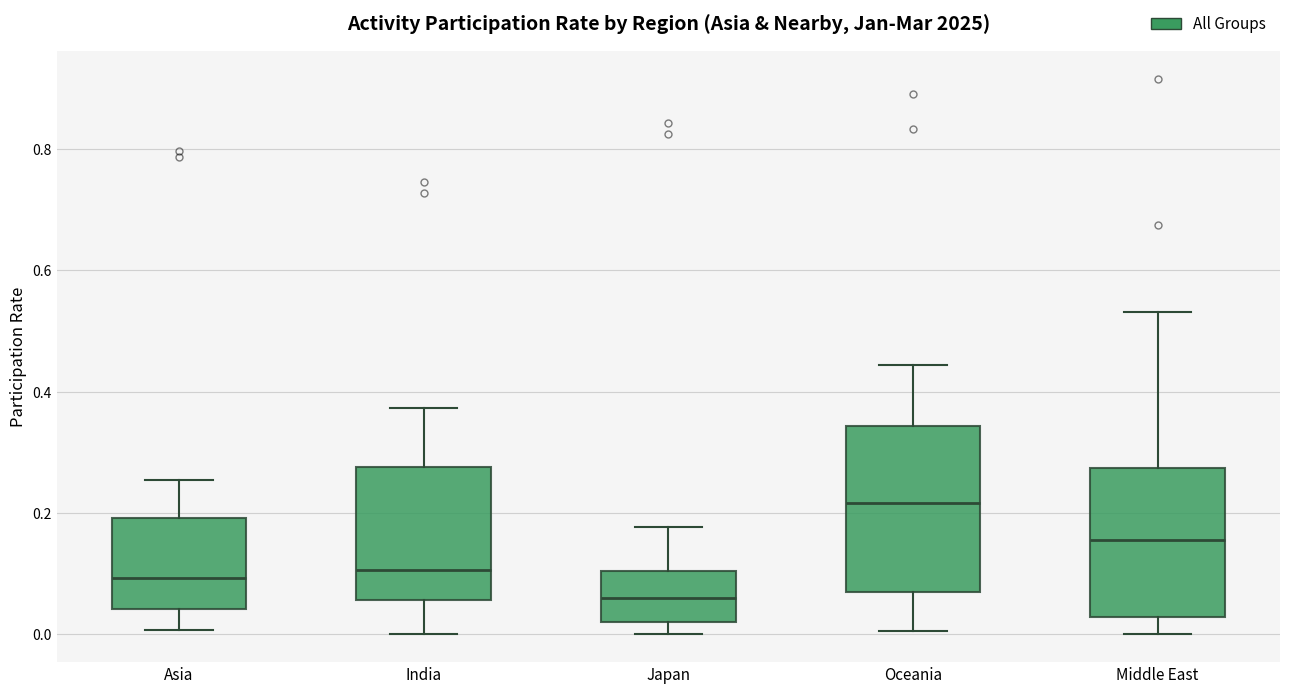

Reading left to right, transcribe this box plot: for each box, give where its median line is, the range the box spans, and where its two whiskers end, as read against the y-axis. The values are not printed on the chart, so give them approximately, as read against the axis.

Asia: median 0.10, box 0.04 to 0.20, whiskers 0.00 to 0.26
India: median 0.10, box 0.06 to 0.28, whiskers 0.00 to 0.38
Japan: median 0.06, box 0.02 to 0.10, whiskers 0.00 to 0.18
Oceania: median 0.22, box 0.08 to 0.34, whiskers 0.00 to 0.44
Middle East: median 0.16, box 0.02 to 0.28, whiskers 0.00 to 0.54